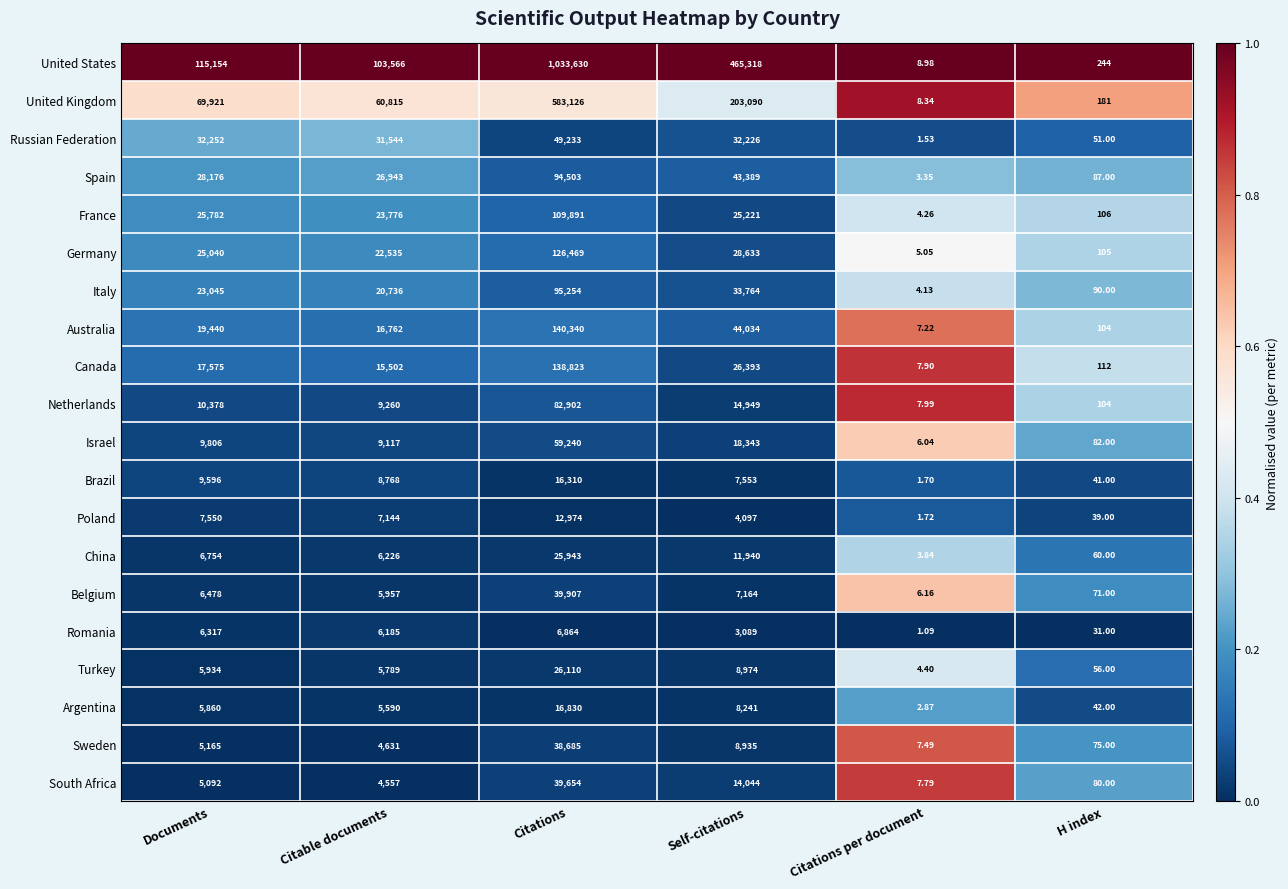

At which category does the chart reach its peak across all series?

Citations